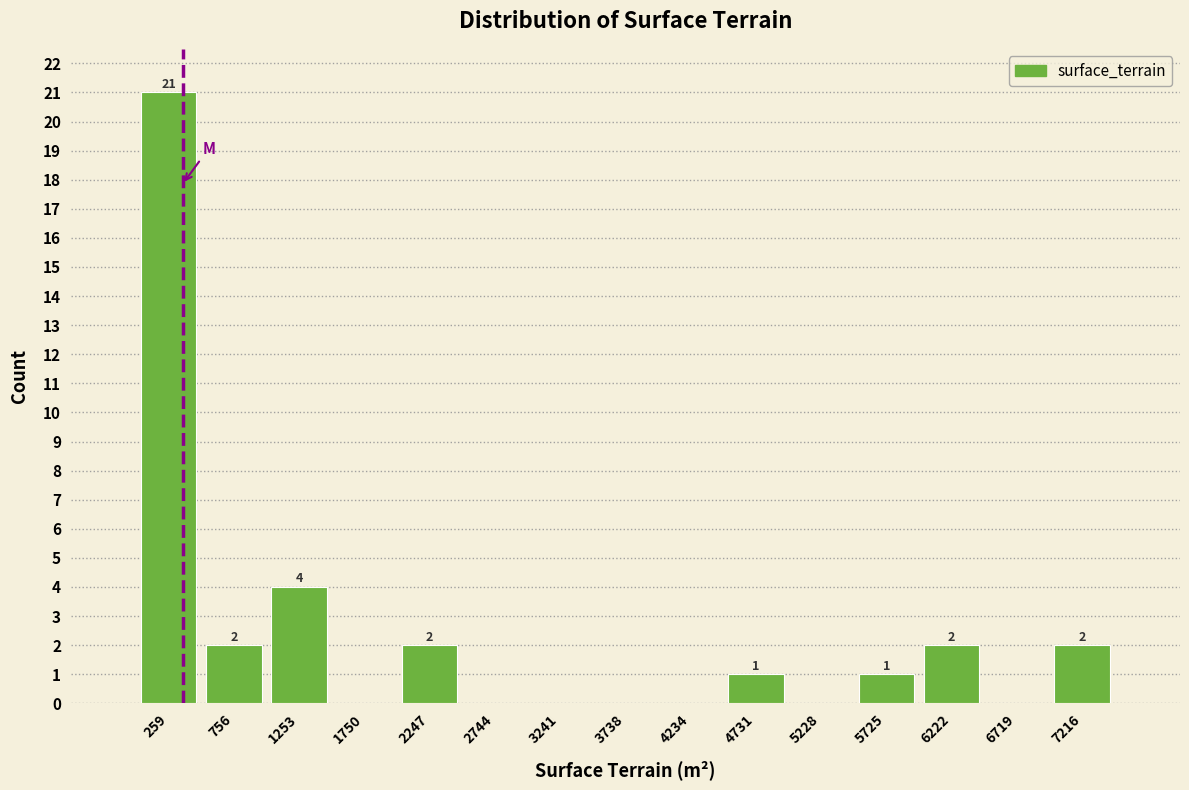

Which range on the x-axis has the tallest bar?

0 to 500